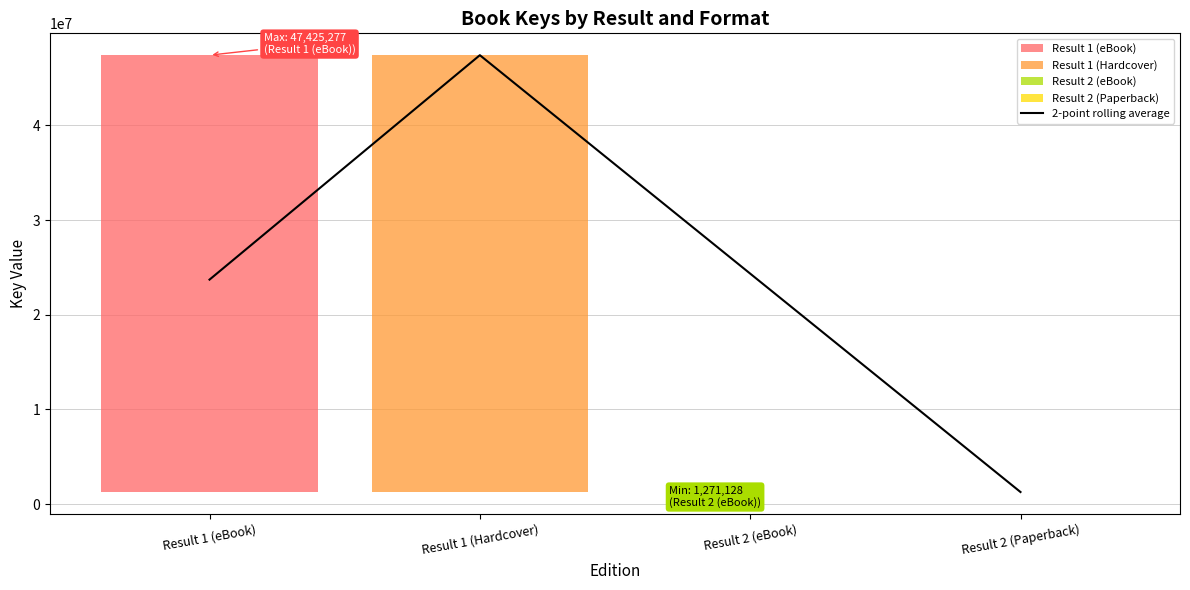

Rank the categories by value from lowest to highest.

Result 2 (Paperback), Result 1 (eBook), Result 2 (eBook), Result 1 (Hardcover)